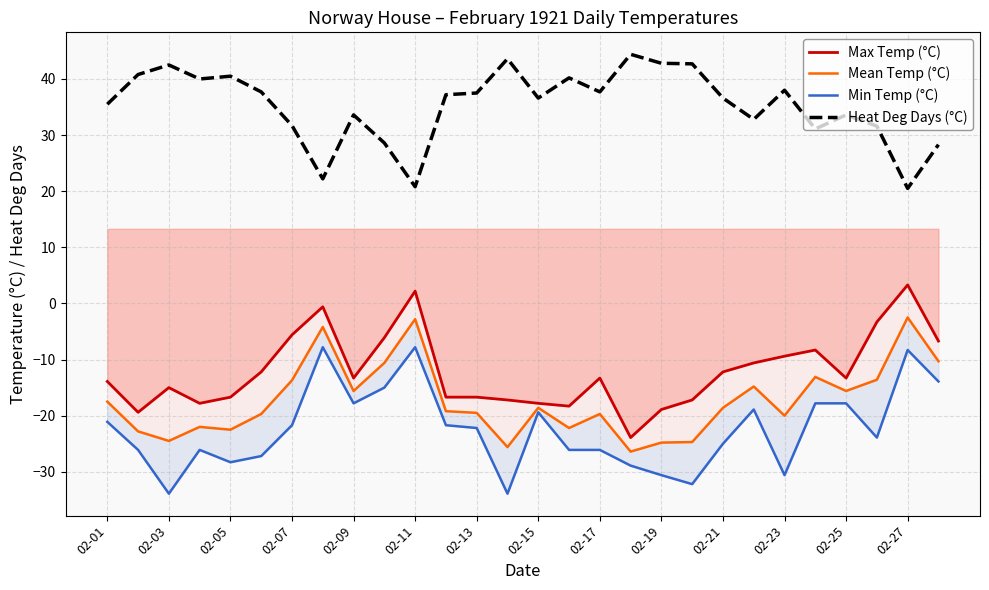

What is the difference between the maximum and minimum values in the Max Temp (°C) series?

27.2